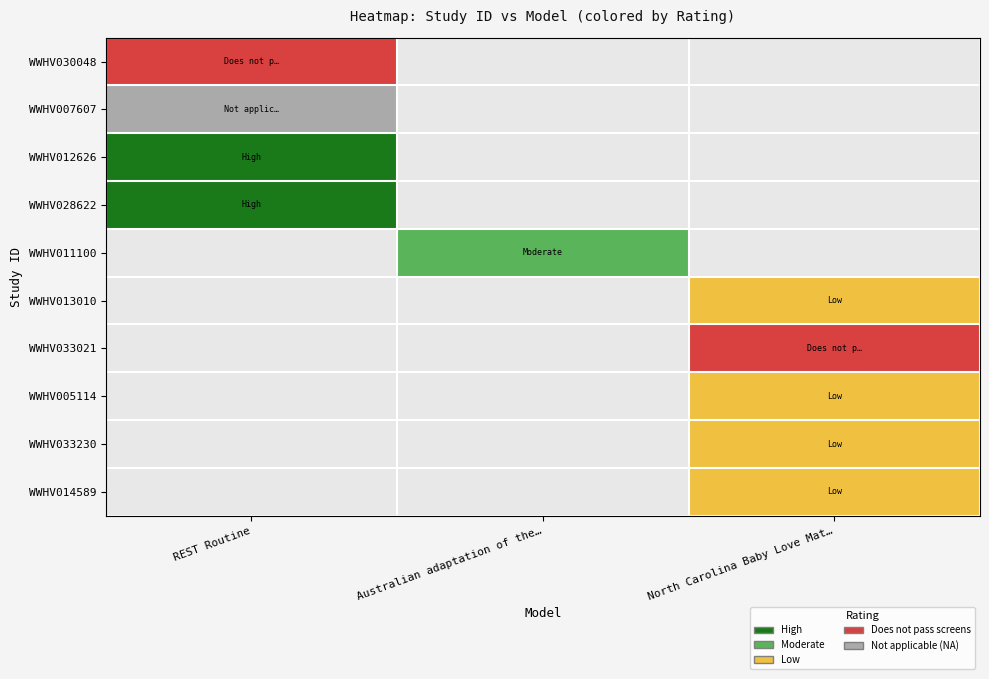

Which has a higher value, REST Routine or North Carolina Baby Love Mat…?

North Carolina Baby Love Mat…